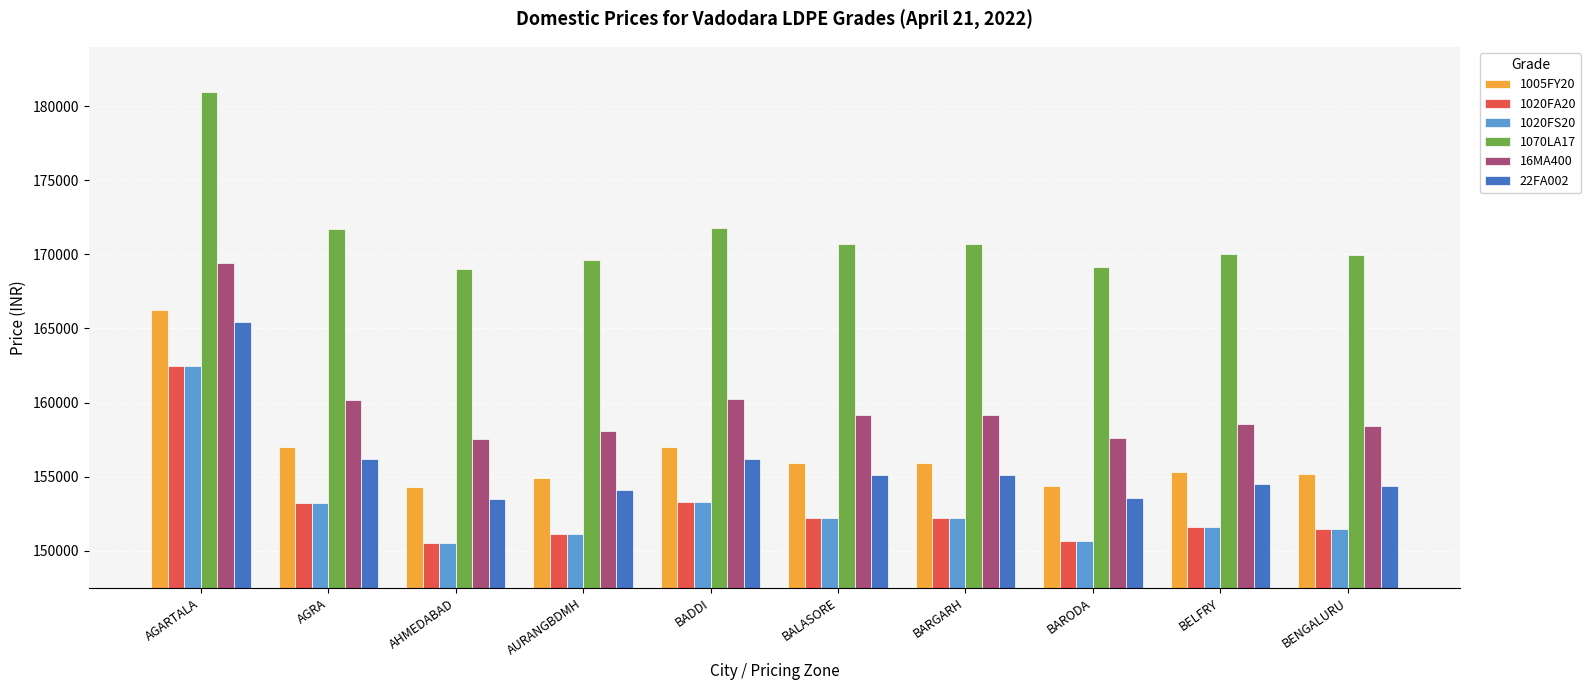

True or false: 22FA002 has a value of 154370 at BENGALURU.

True